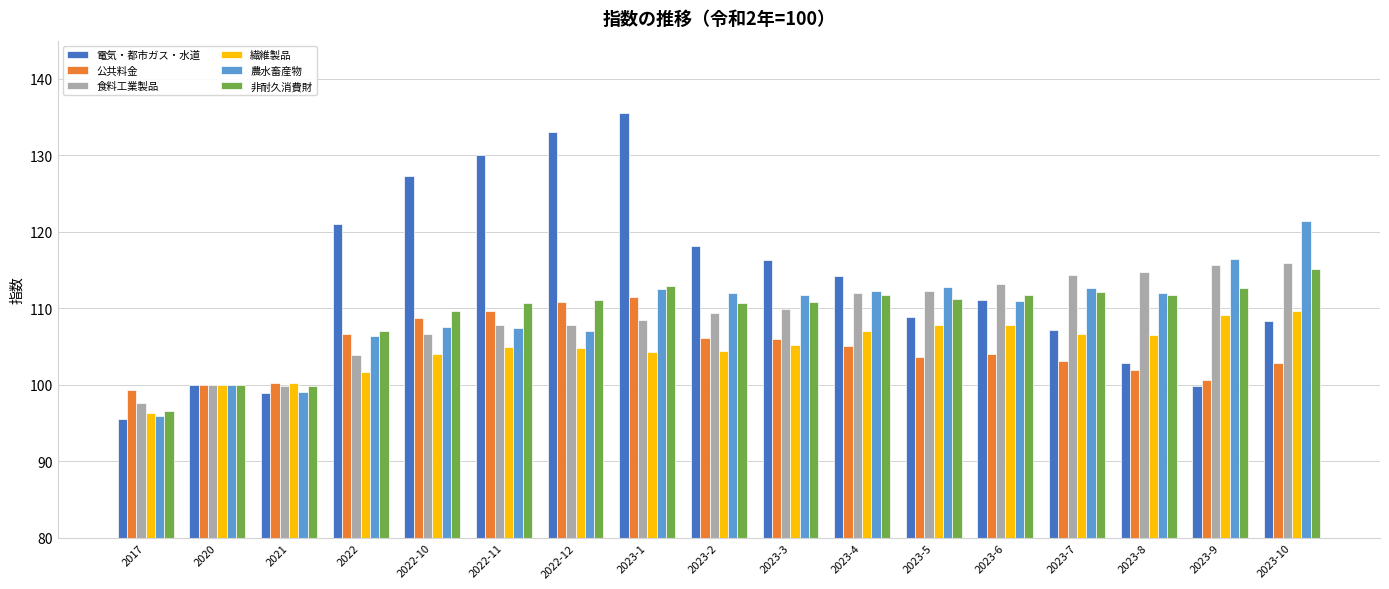

How many bars are there in total?

102